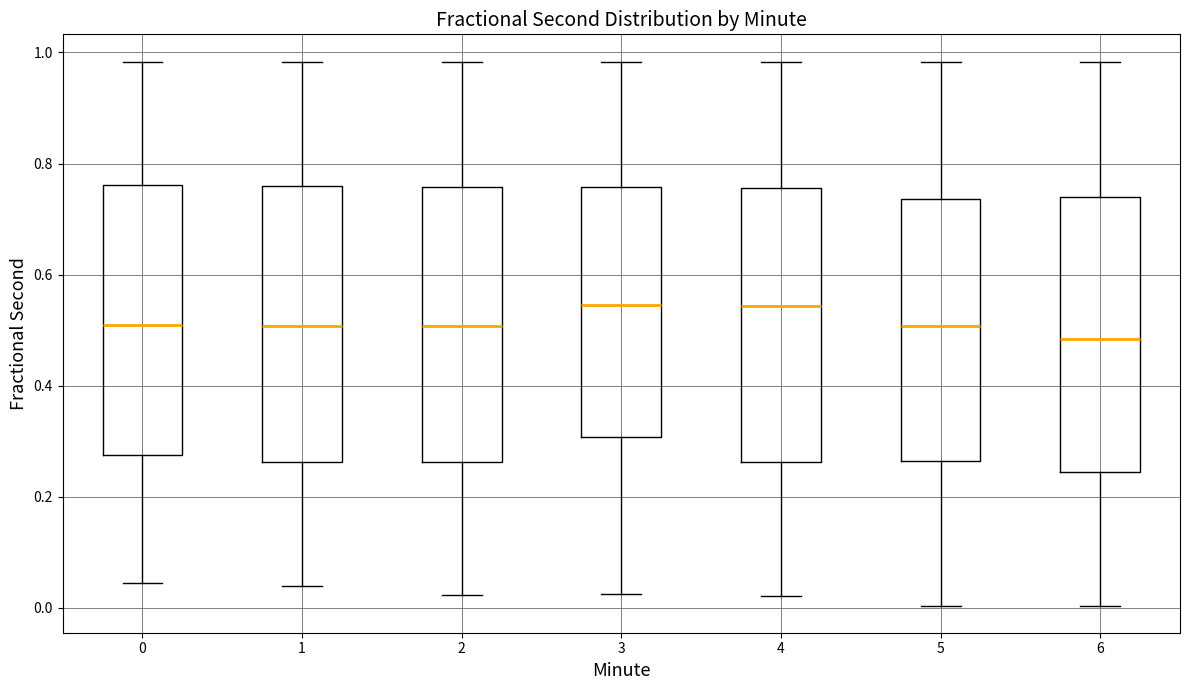

Where does the median line of the box at x = 6 sit on the y-axis? The values are not printed on the chart, so give them approximately, as read against the axis.

0.48